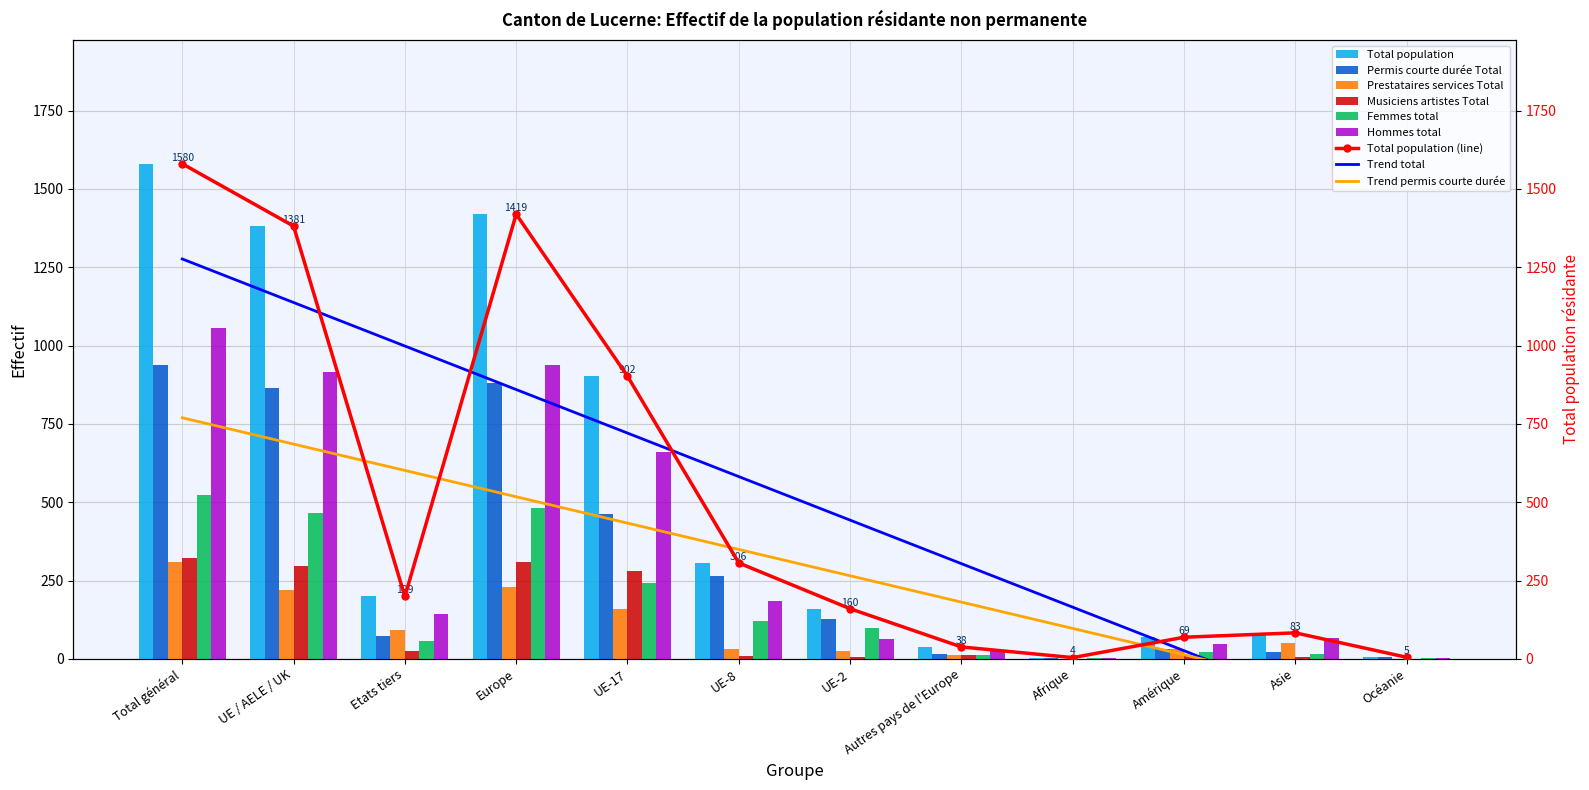

What is the difference between the maximum and minimum values in the Femmes total series?

522